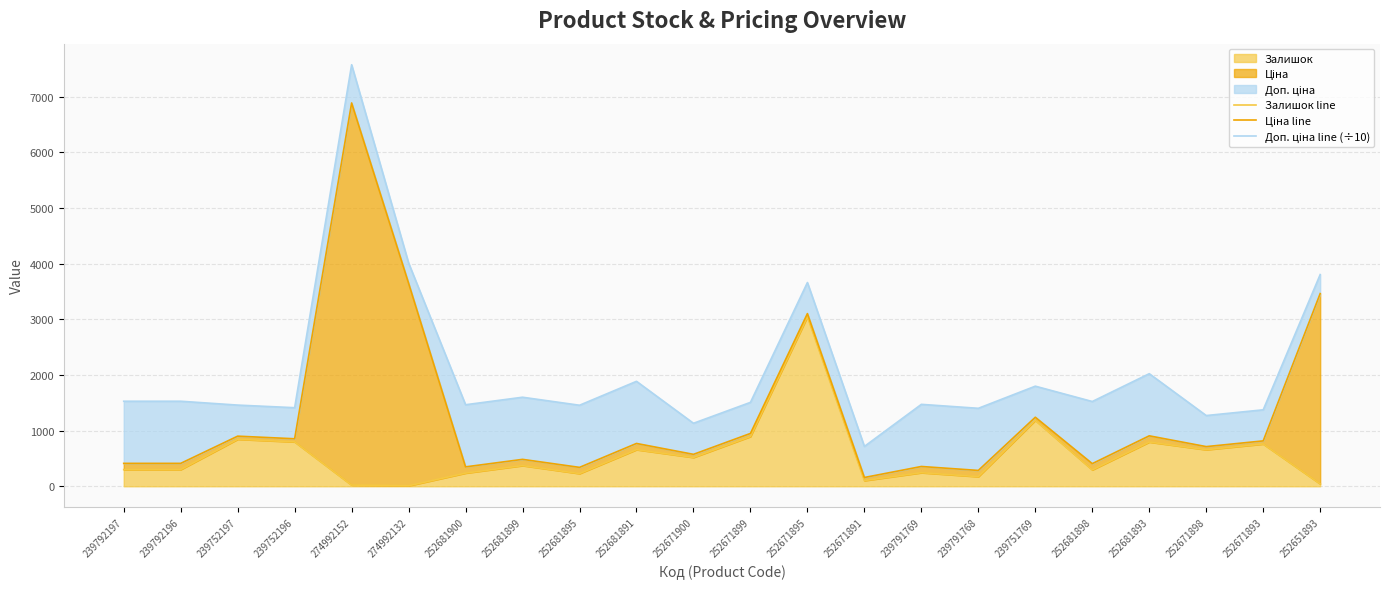

How many series are shown in this chart?

3